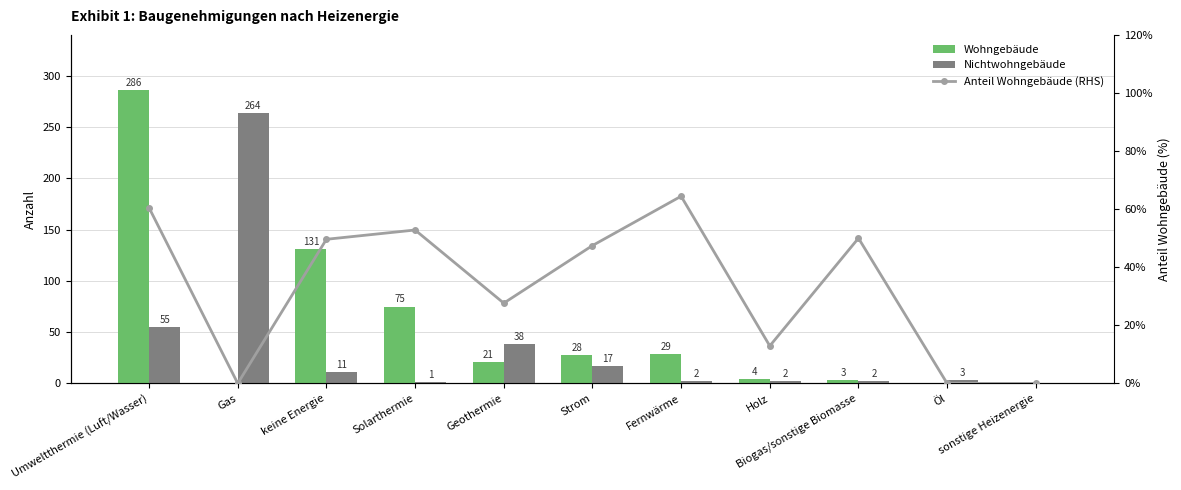

What is the maximum value for Nichtwohngebäude?

264.0